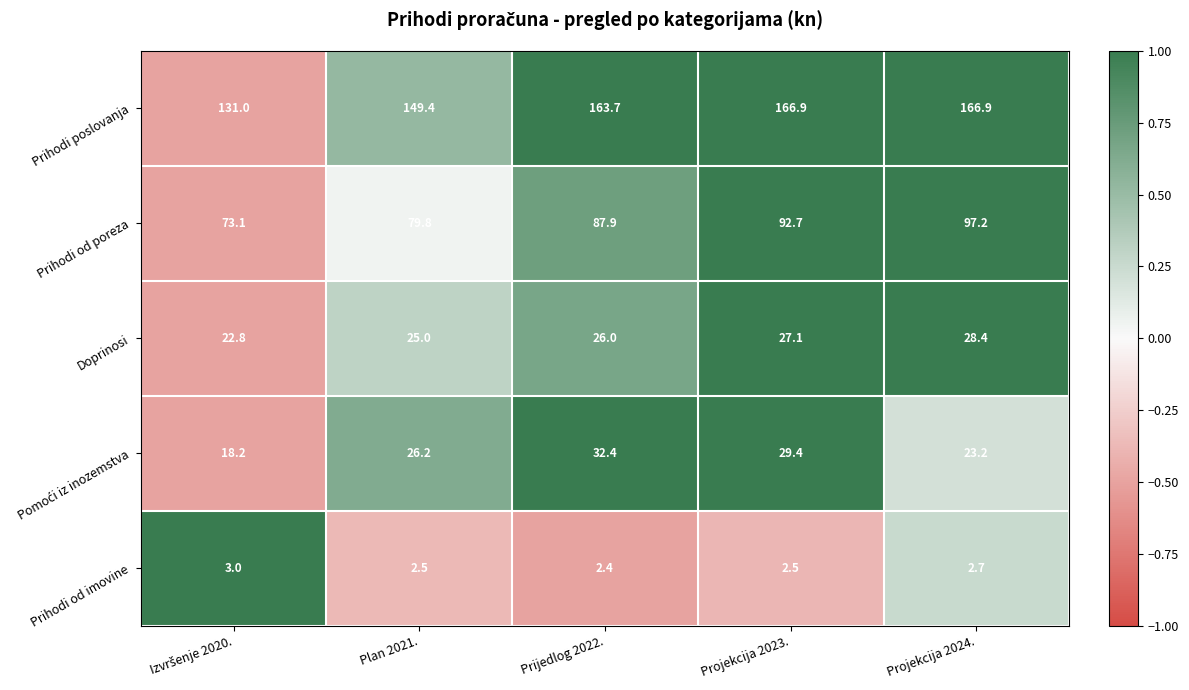

What is the difference between the highest and lowest values at Projekcija 2024.?

164.2